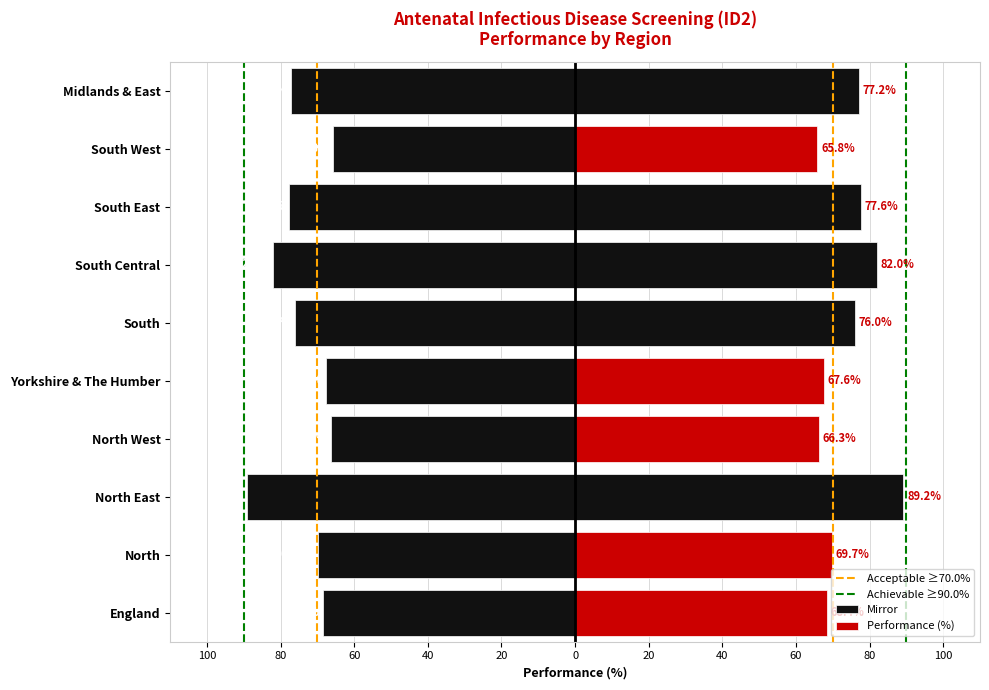

Where does the data first go above -69?

England